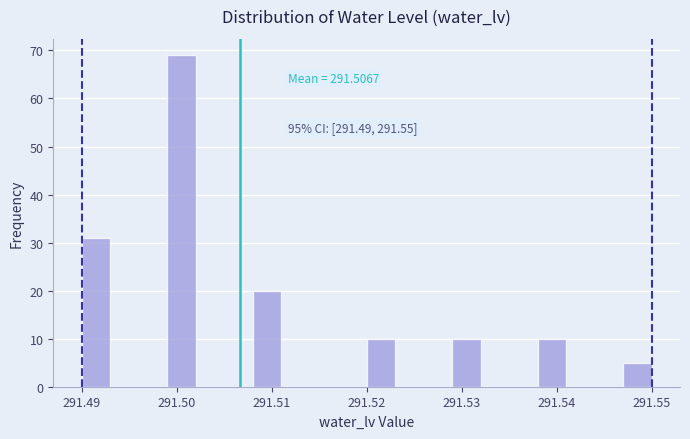

Around what value on the x-axis is the tallest bar? Give the approximate position of its centre, as read against the axis.

291.501